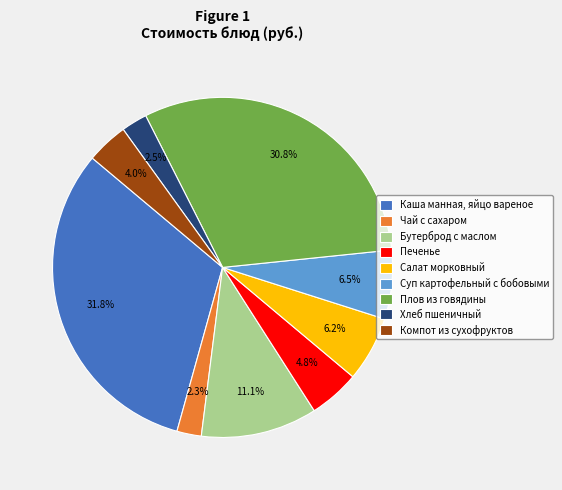

Which category has the biggest portion of the pie?

Каша манная, яйцо вареное